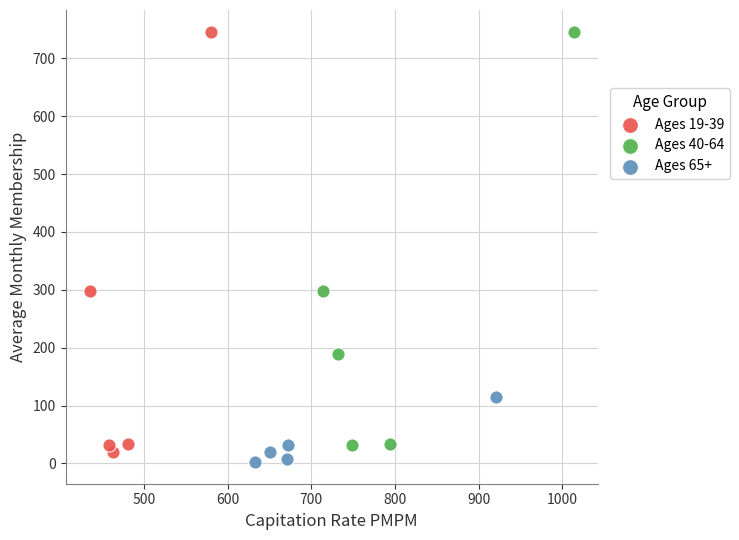

Which series contains the lowest Y value?

Ages 65+